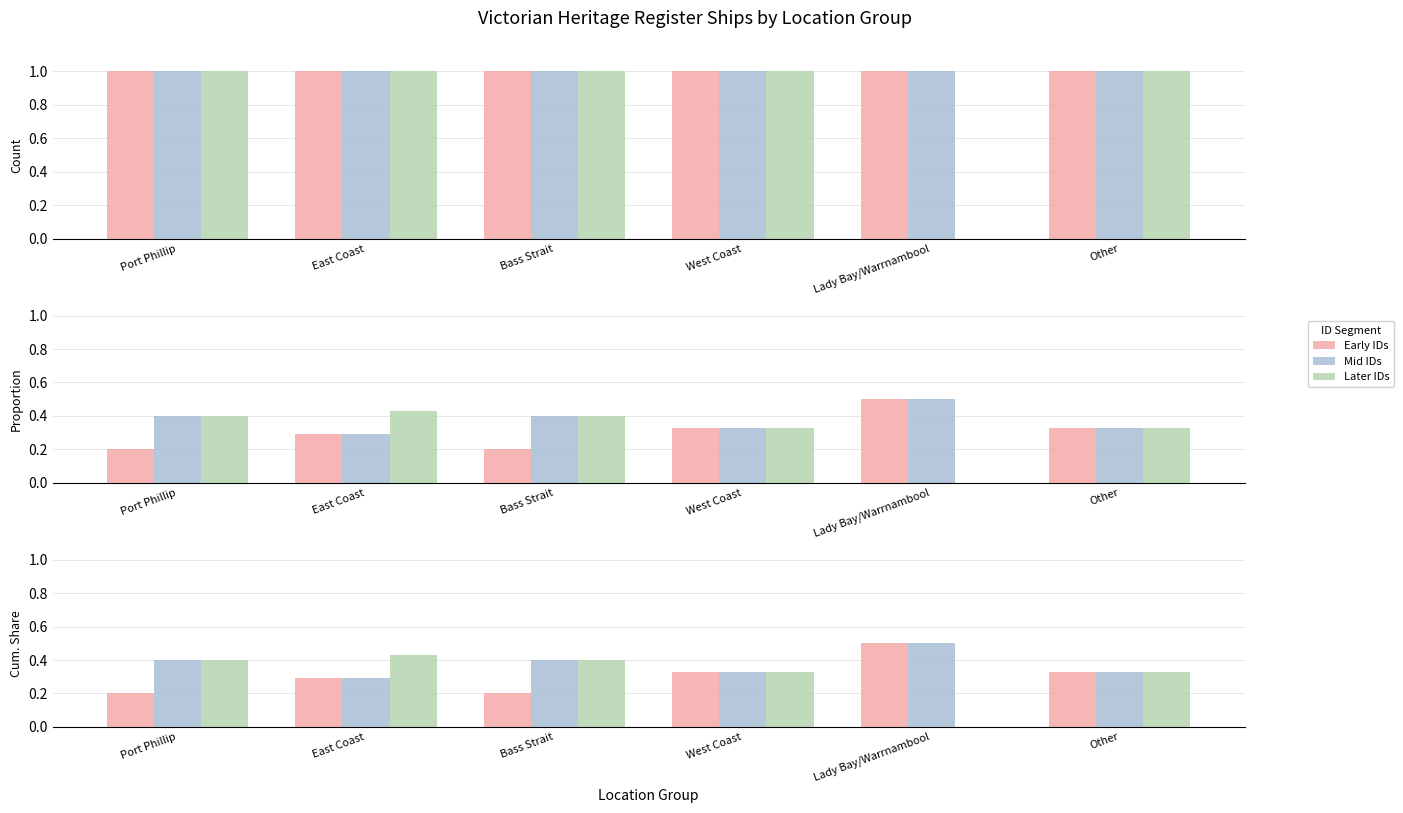

Which category has the lowest value across all series?

Lady Bay/Warrnambool